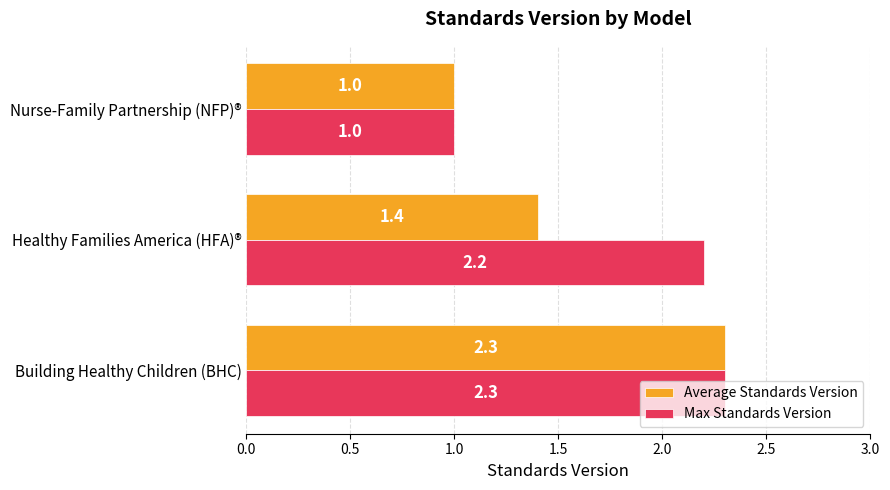

Which series has the largest total across all categories?

Max Standards Version